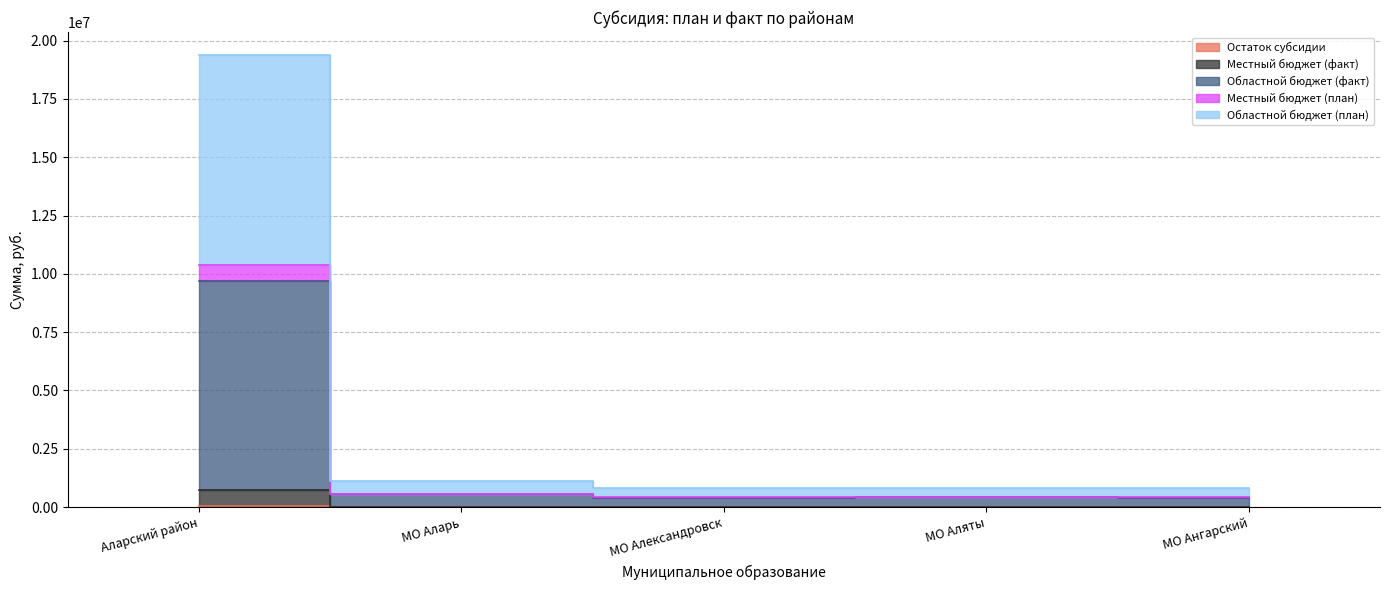

Reading right to left, what are all the values shown in this chart?

Остаток субсидии: МО Ангарский=196.0	МО Аляты=0.0	МО Александровск=0.0	МО Аларь=0.0	Аларский район=61325.6
Местный бюджет (факт): МО Ангарский=8392.0	МО Аляты=12400.0	МО Александровск=8200.0	МО Аларь=5700.0	Аларский район=747522.5
Областной бюджет (факт): МО Ангарский=408196.0	МО Аляты=412400.0	МО Александровск=408200.0	МО Аларь=568800.0	Аларский район=9695297.0
Местный бюджет (план): МО Ангарский=416396.0	МО Аляты=424800.0	МО Александровск=416400.0	МО Аларь=574500.0	Аларский район=10386197.0
Областной бюджет (план): МО Ангарский=816396.0	МО Аляты=824800.0	МО Александровск=816400.0	МО Аларь=1137600.0	Аларский район=19395297.0